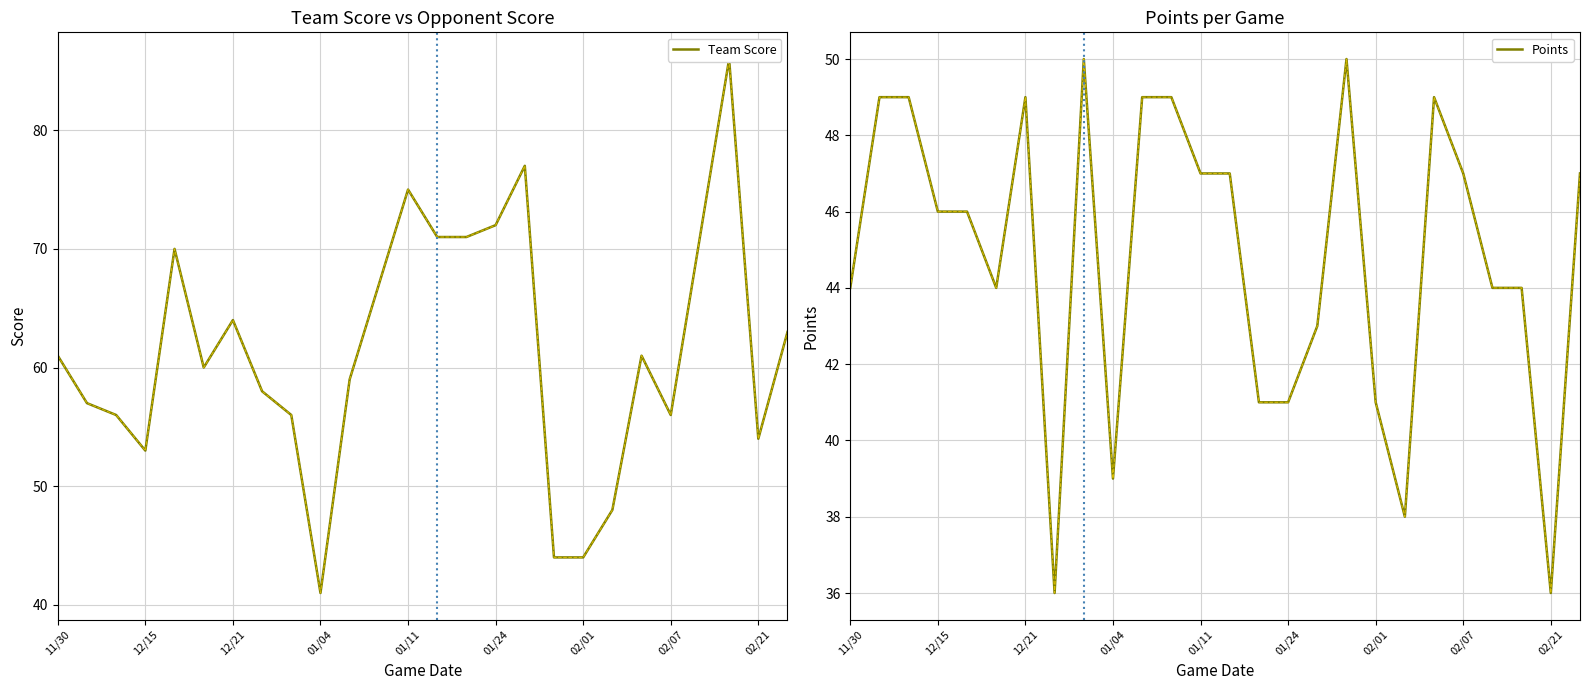

What is the maximum value for Points?

50